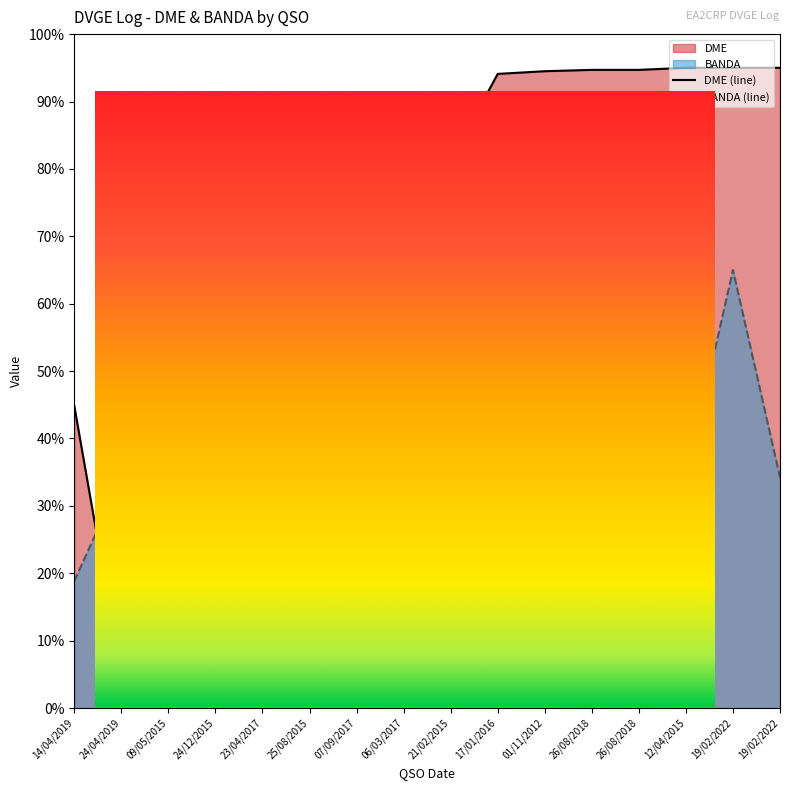

What is the smallest value displayed?

5.0